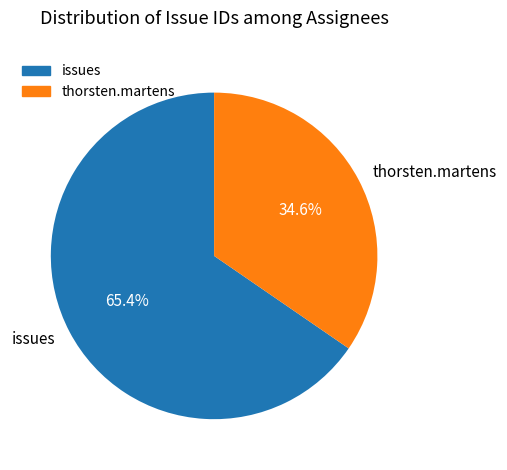

What is the largest slice in the pie chart?

issues